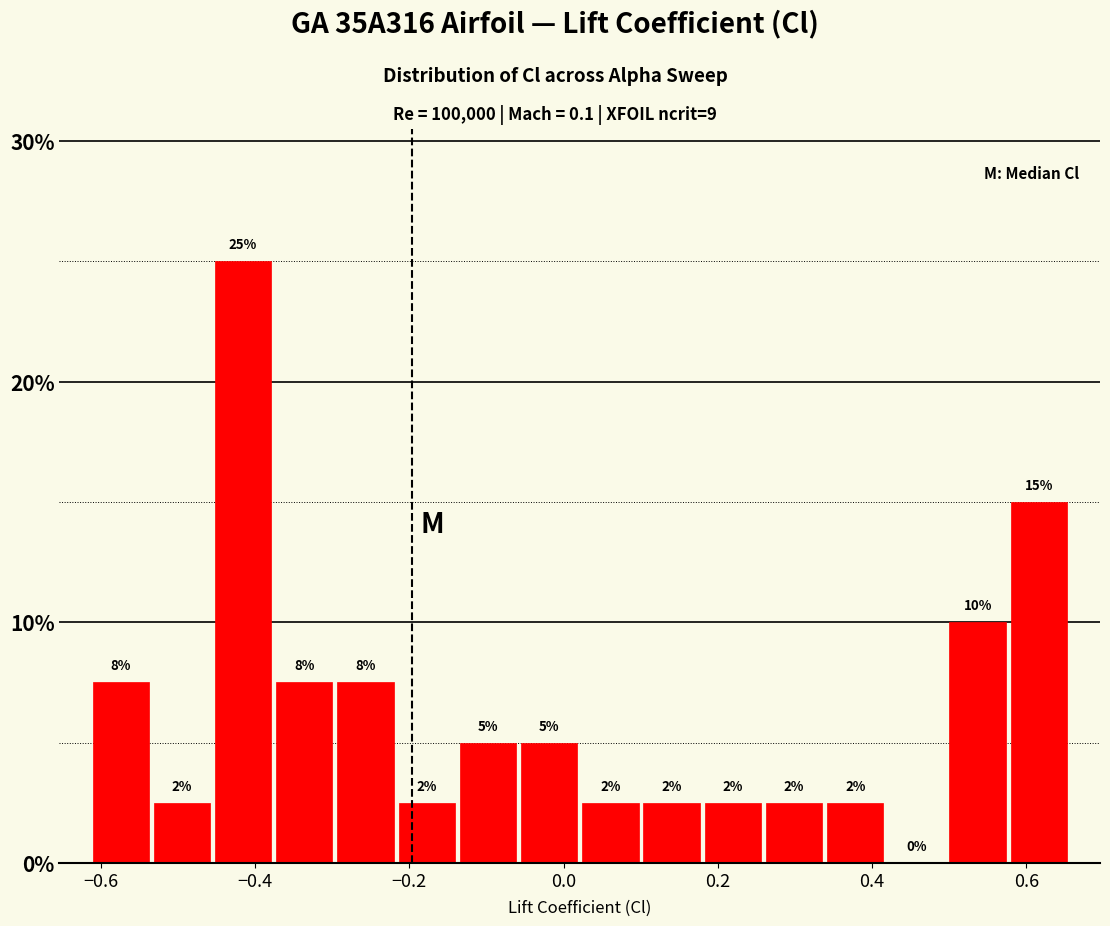

Around what value on the x-axis is the tallest bar? Give the approximate position of its centre, as read against the axis.

-0.42